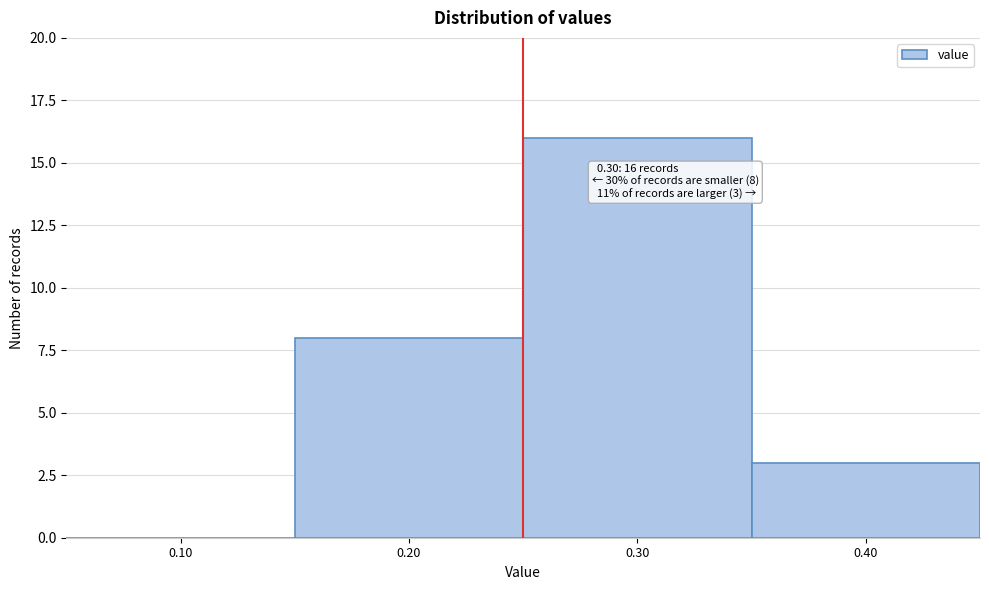

Reading left to right, list all the values displayed in this chart.

0.10=0	0.20=8	0.30=16	0.40=3